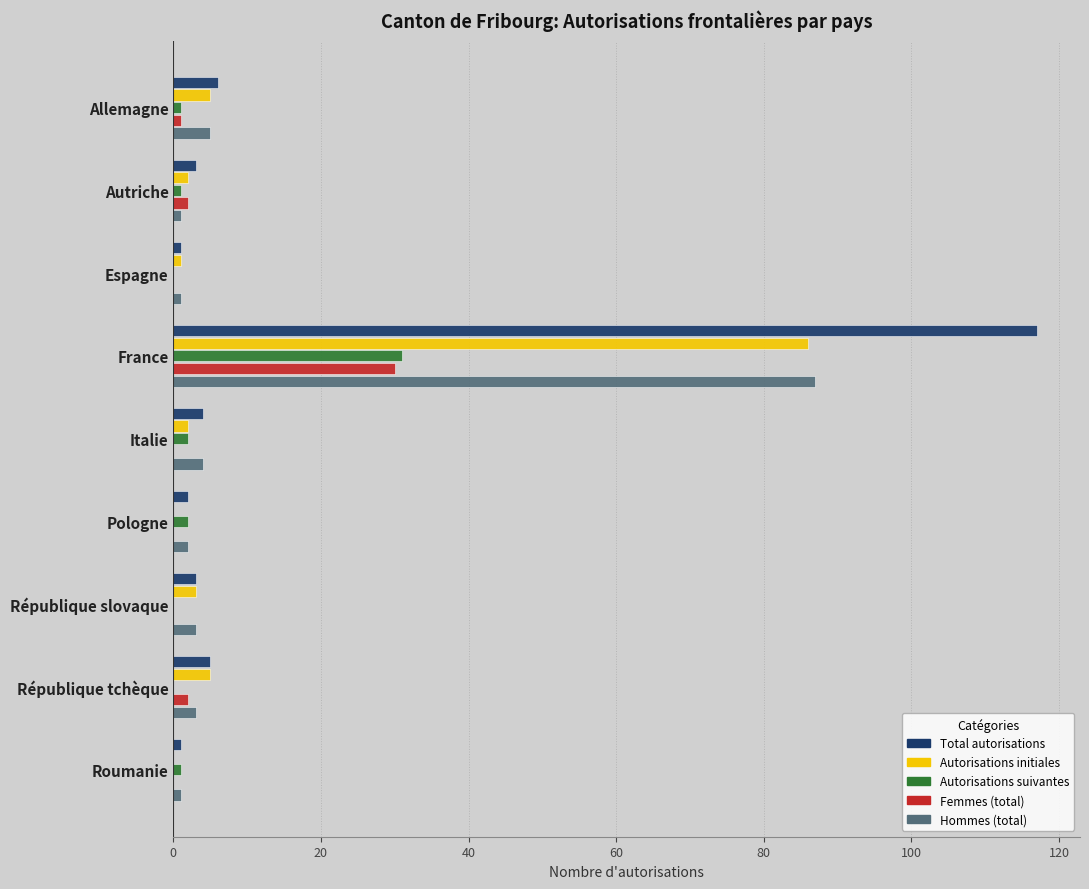

What is the highest value of the Femmes (total) series?

30